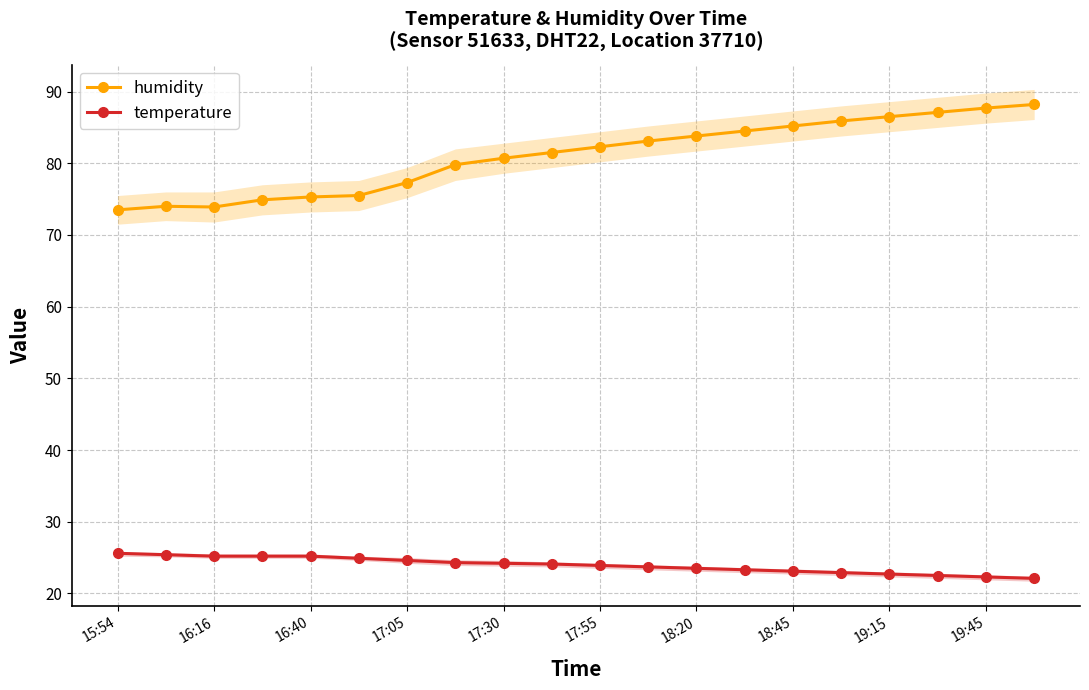

What position from the right is 11?

9